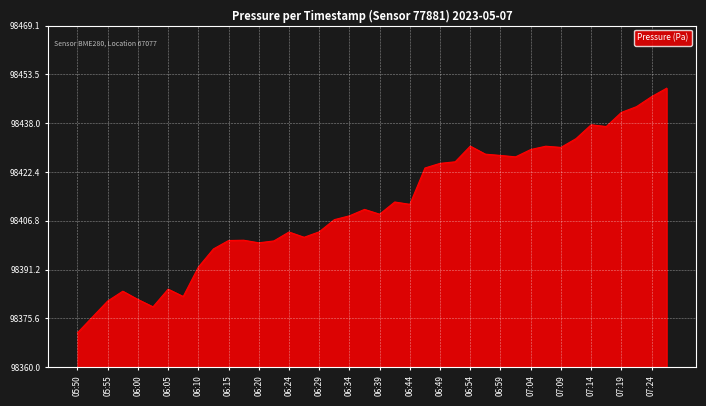

What is the greatest value displayed?

98449.1